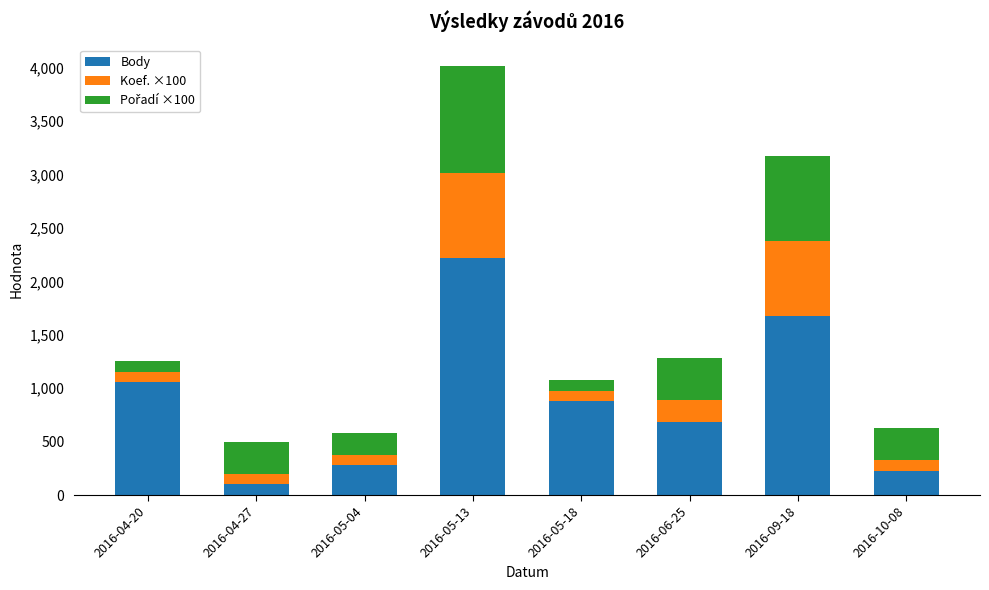

The value of Body at 2016-05-04 is 277. True or false?

True